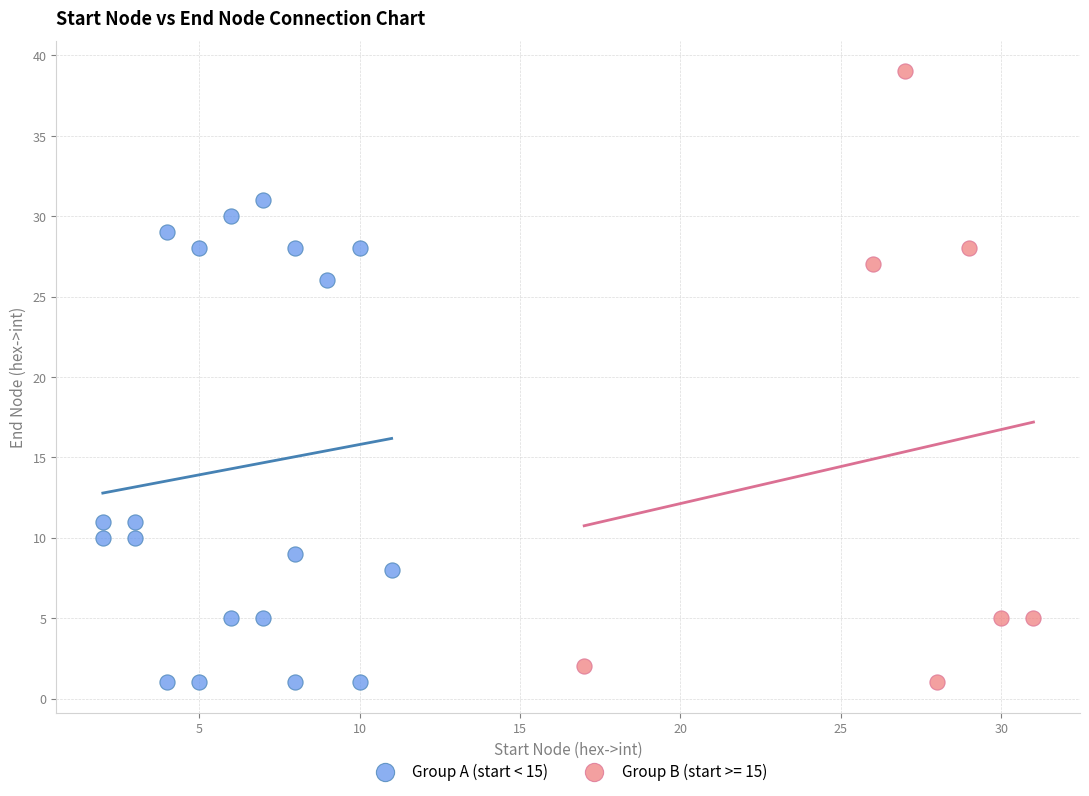

Which series reaches the maximum Y coordinate?

Group B (start >= 15)